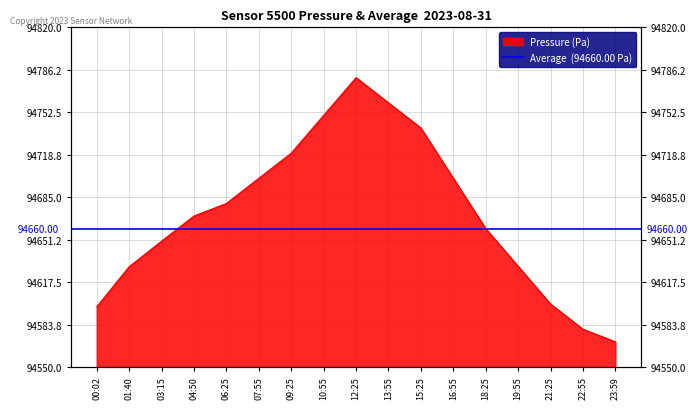

Reading right to left, list all the values displayed in this chart.

94570.0	94580.0	94600.0	94630.0	94660.0	94700.0	94740.0	94760.0	94780.0	94750.0	94720.0	94700.0	94680.0	94670.0	94650.0	94629.7	94597.8